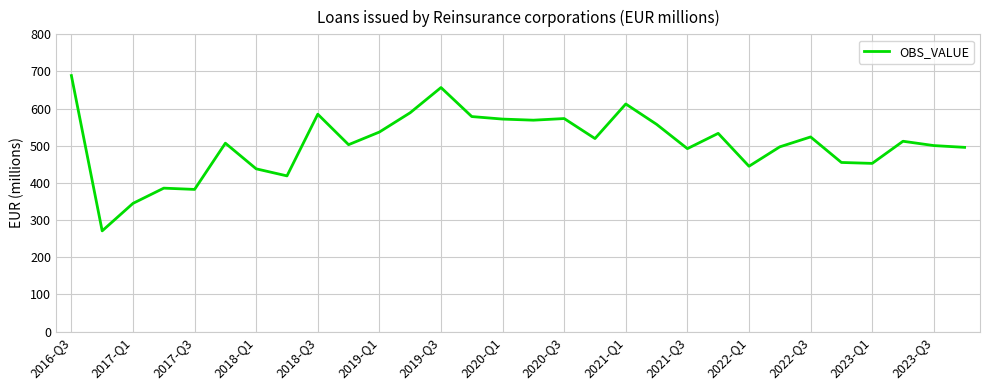

What is the maximum value shown in the chart?

689.0